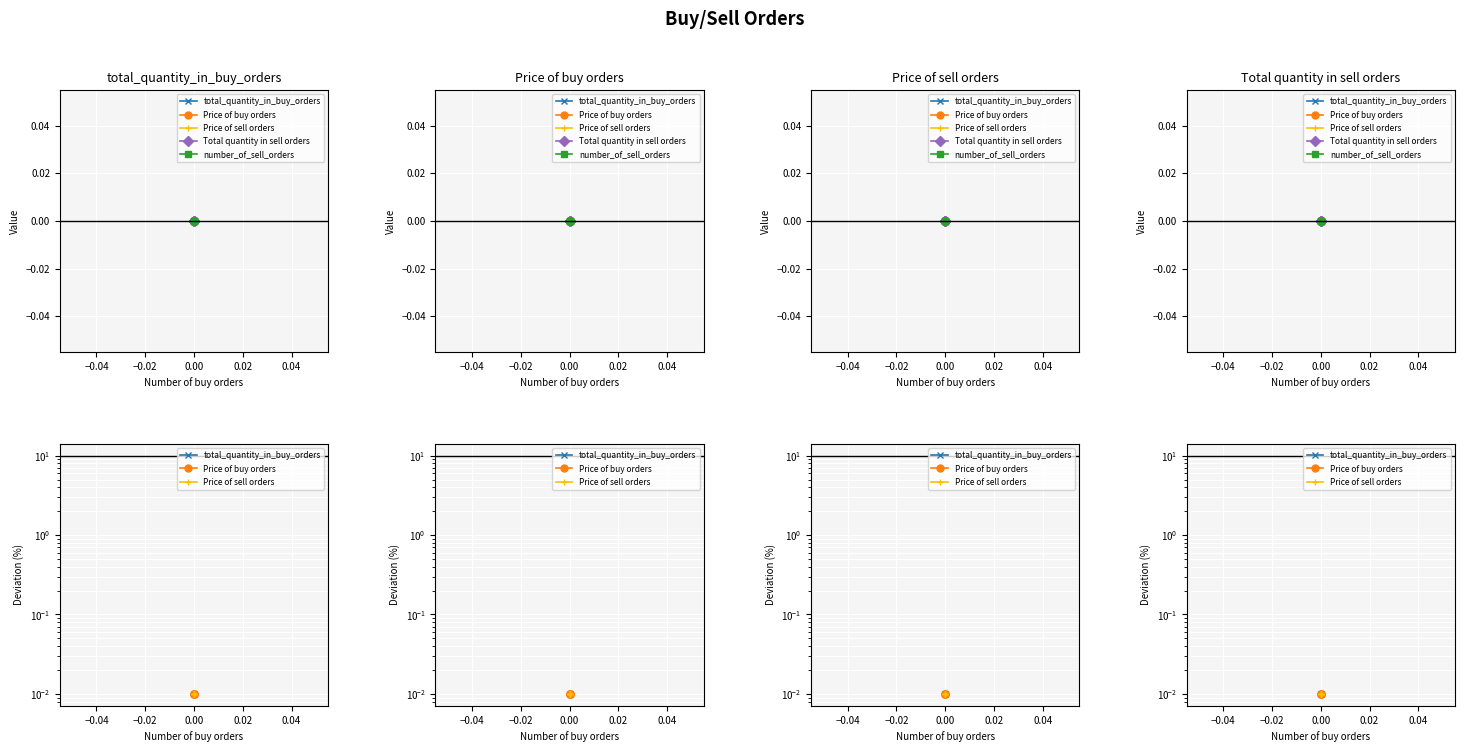

At 0.00, list the series in order from largest to smallest.

total_quantity_in_buy_orders, Price of buy orders, Price of sell orders, Total quantity in sell orders, number_of_sell_orders